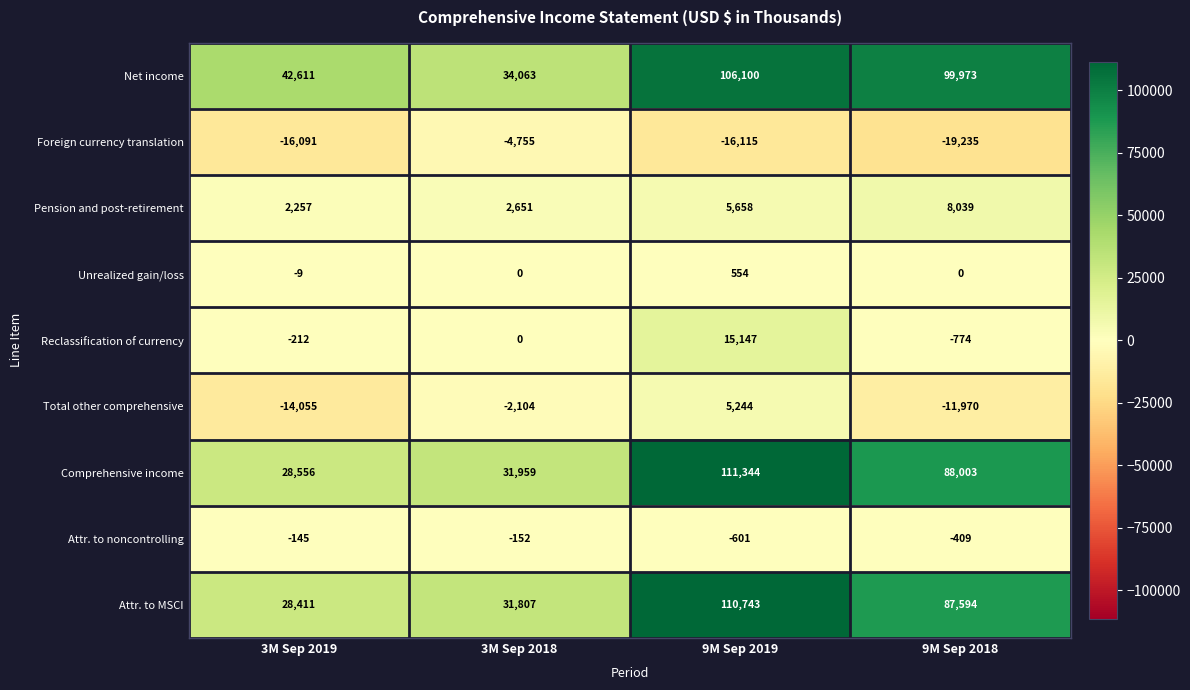

What is the minimum value for Foreign currency translation?

-19235